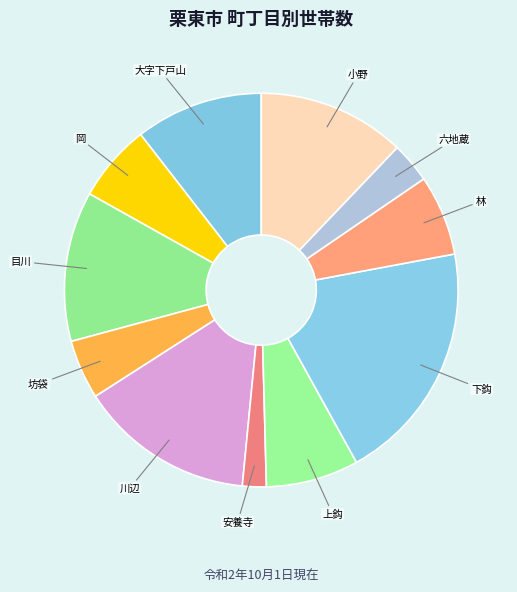

Do 岡 and 上鈎 together represent more than half of the pie?

No